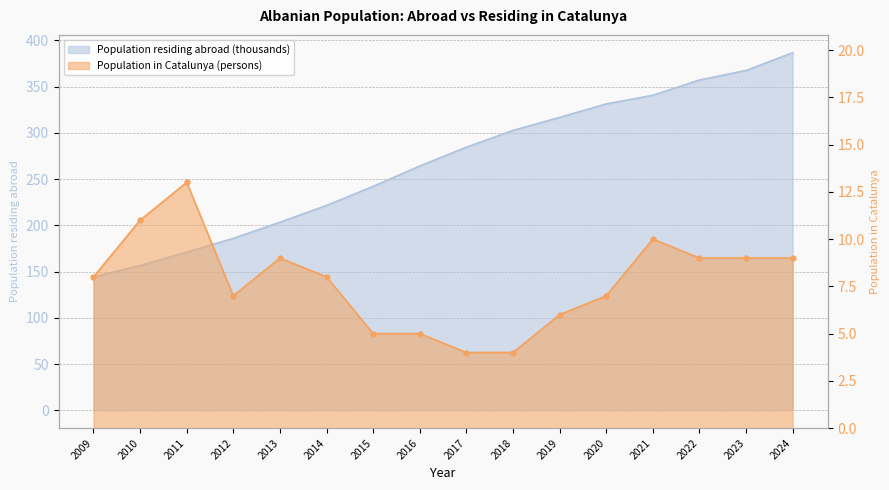

True or false: Population in selected place and Population residing abroad (thousands) intersect in this chart.

False